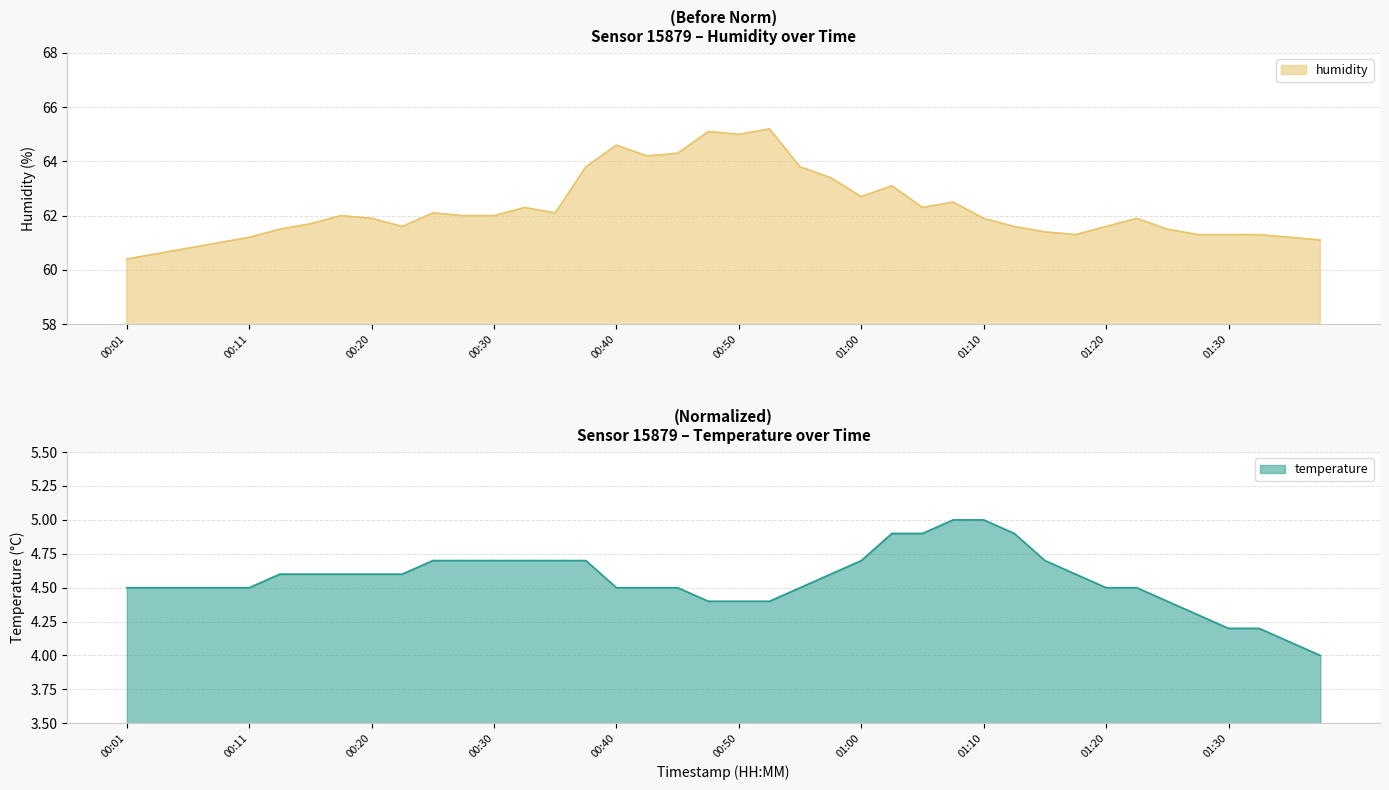

Reading right to left, list all the values displayed in this chart.

temperature: 01:37=4.0	01:35=4.1	01:32=4.2	01:30=4.2	01:27=4.3	01:25=4.4	01:22=4.5	01:20=4.5	01:17=4.6	01:15=4.7	01:13=4.9	01:10=5.0	01:08=5.0	01:05=4.9	01:03=4.9	01:00=4.7	00:58=4.6	00:55=4.5	00:53=4.4	00:50=4.4	00:48=4.4	00:45=4.5	00:43=4.5	00:40=4.5	00:38=4.7	00:35=4.7	00:33=4.7	00:30=4.7	00:28=4.7	00:25=4.7	00:23=4.6	00:20=4.6	00:18=4.6	00:16=4.6	00:13=4.6	00:11=4.5	00:08=4.5	00:06=4.5	00:03=4.5	00:01=4.5
humidity: 01:37=61.1	01:35=61.2	01:32=61.3	01:30=61.3	01:27=61.3	01:25=61.5	01:22=61.9	01:20=61.6	01:17=61.3	01:15=61.4	01:13=61.6	01:10=61.9	01:08=62.5	01:05=62.3	01:03=63.1	01:00=62.7	00:58=63.4	00:55=63.8	00:53=65.2	00:50=65.0	00:48=65.1	00:45=64.3	00:43=64.2	00:40=64.6	00:38=63.8	00:35=62.1	00:33=62.3	00:30=62.0	00:28=62.0	00:25=62.1	00:23=61.6	00:20=61.9	00:18=62.0	00:16=61.7	00:13=61.5	00:11=61.2	00:08=61.0	00:06=60.8	00:03=60.6	00:01=60.4